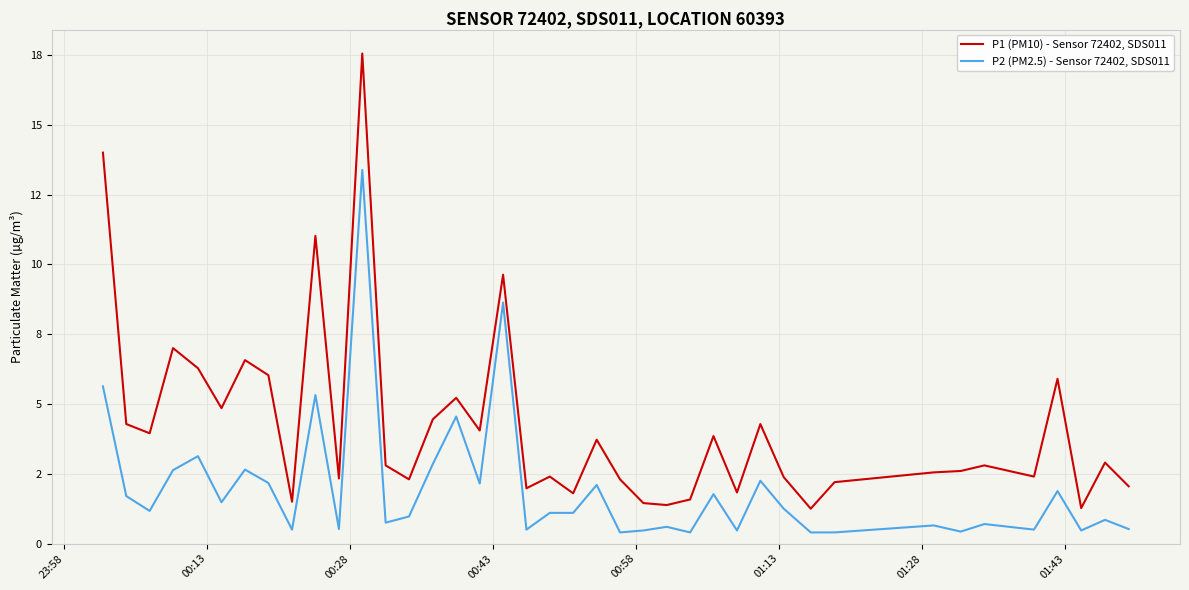

Is this an area chart (filled region under the line)?

No